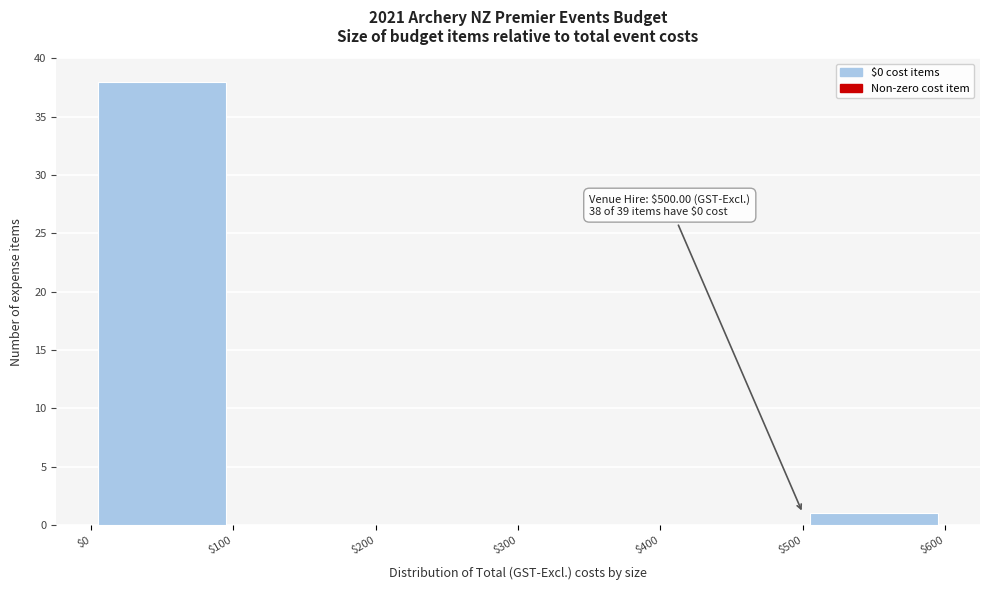

Which range on the x-axis has the tallest bar?

$0 to $100